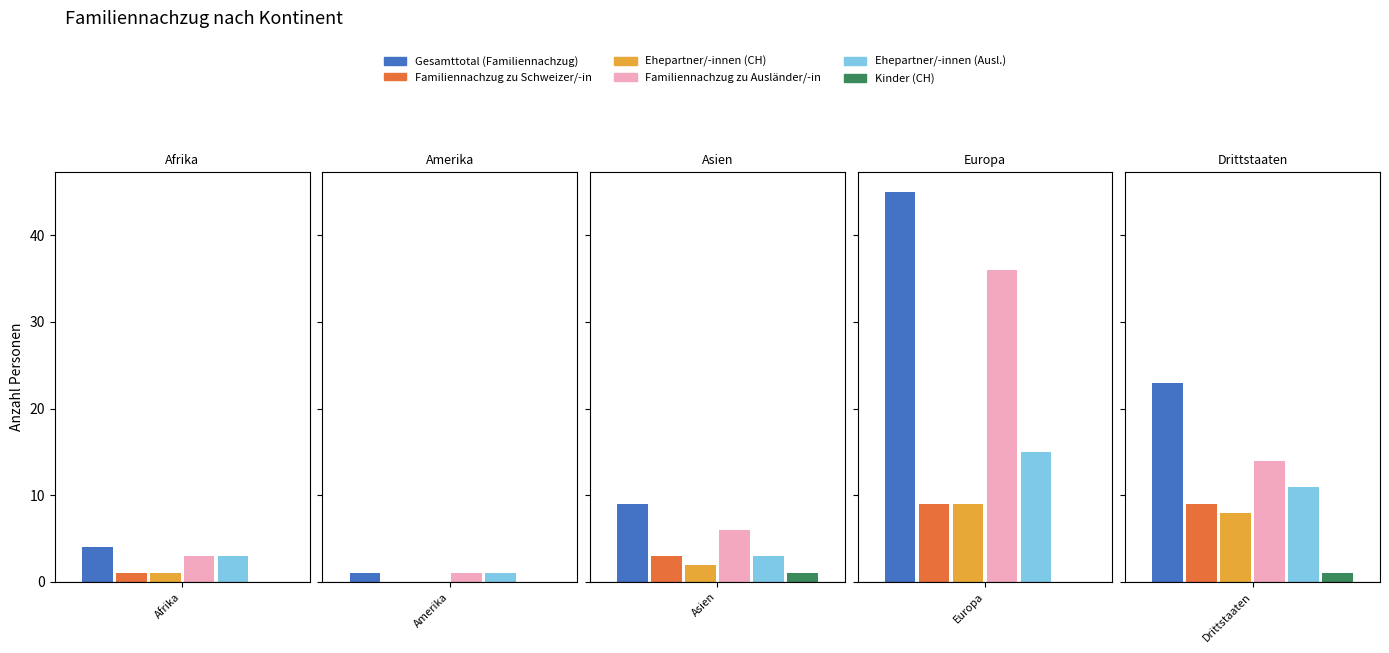

What position from the right is Drittstaaten?

1